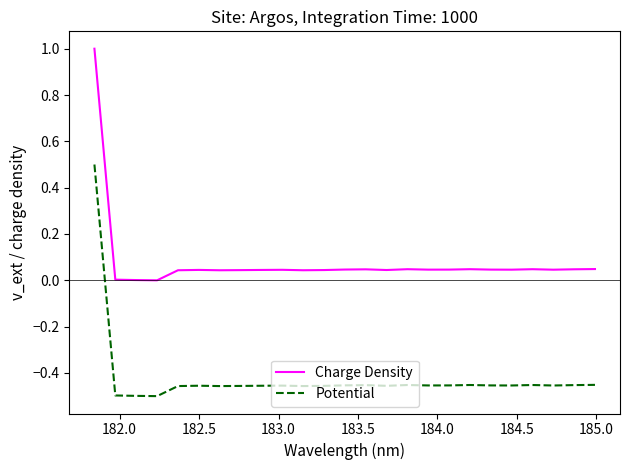

How many lines are shown in the chart?

2